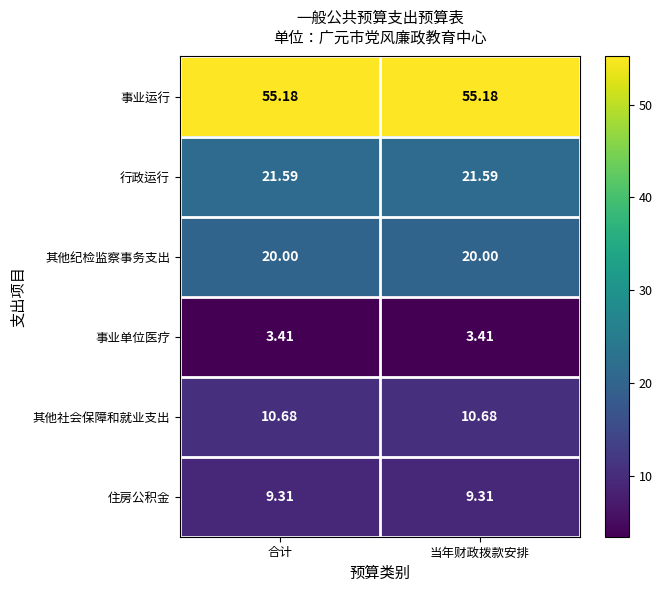

Rank the series at 合计 from lowest to highest value.

事业单位医疗, 住房公积金, 其他社会保障和就业支出, 其他纪检监察事务支出, 行政运行, 事业运行